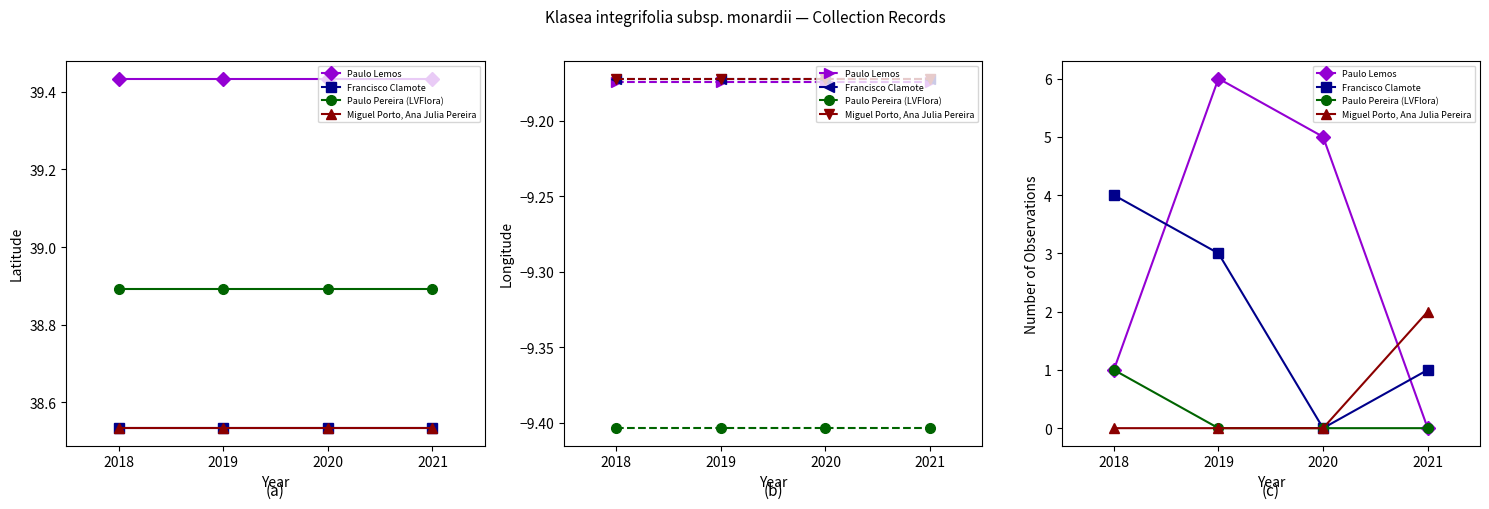

At which label is Paulo Pereira (LVFlora) closest to 0?

2019